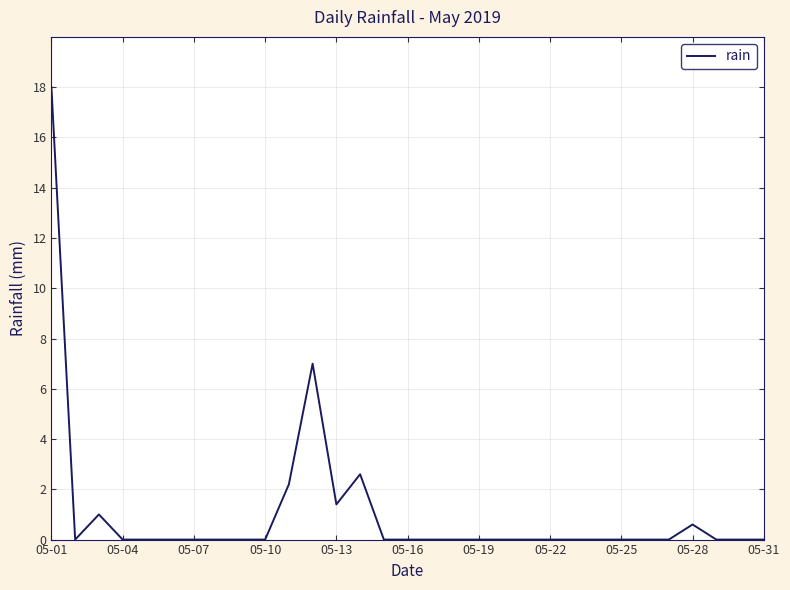

What is the maximum value shown in the chart?

18.0